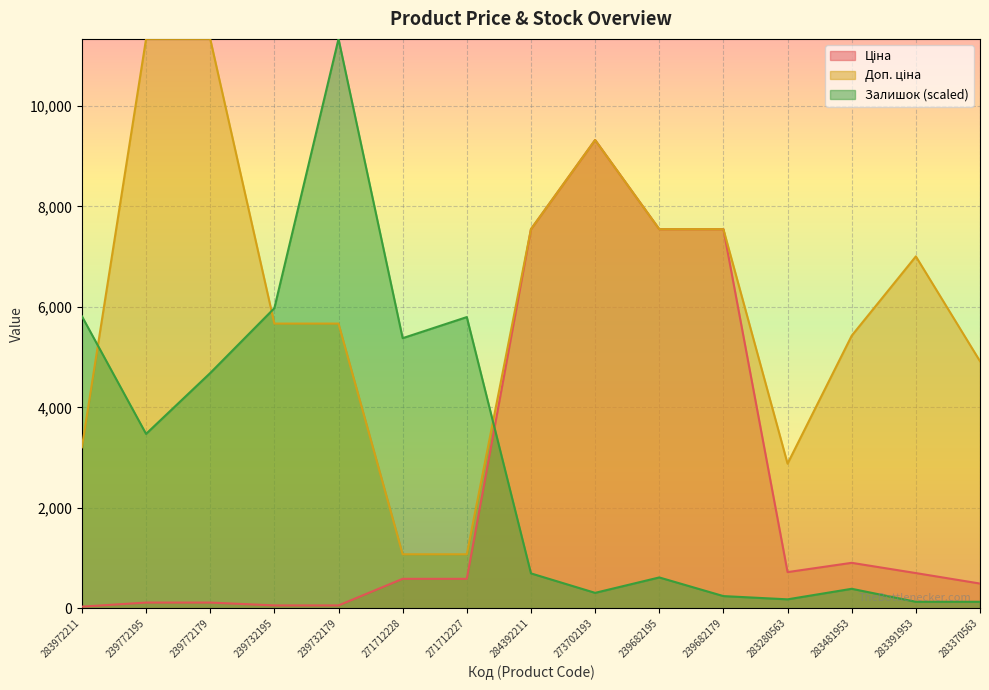

Which series has the widest spread of values?

Залишок (scaled)